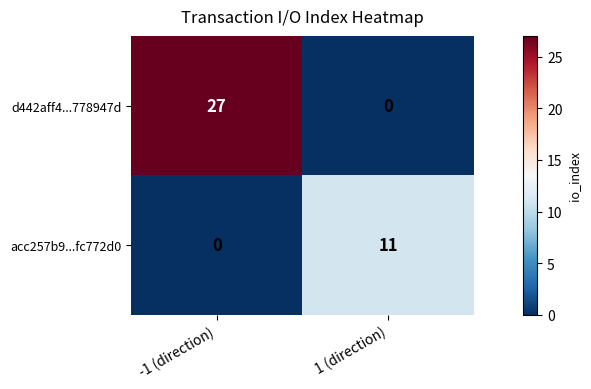

Is it true that d442aff4...778947d equals 27 at -1 (direction)?

True